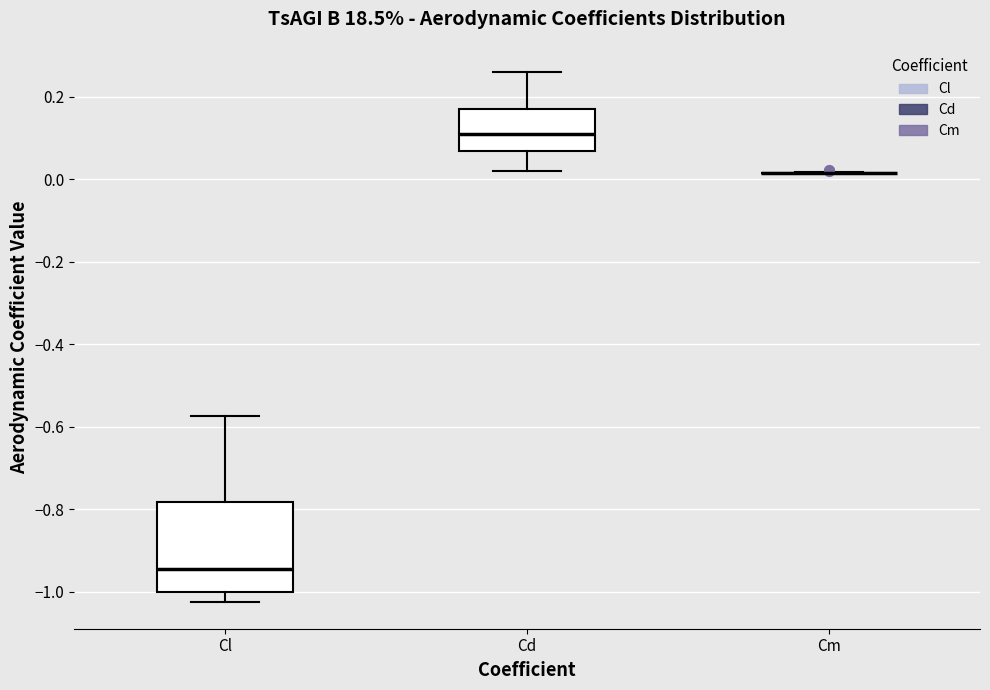

Which box is the tallest, from its lower edge to its upper edge?

Cl